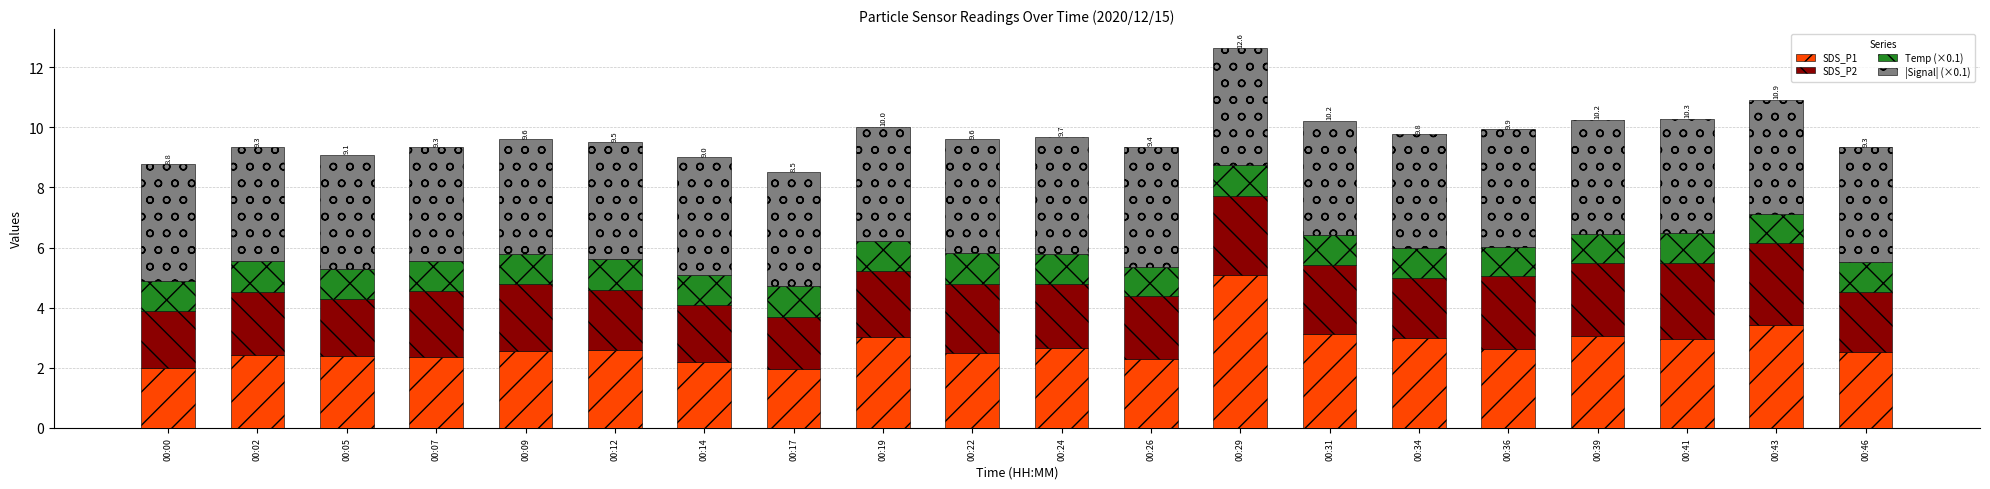

True or false: SDS_P1 has a value of 2.4 at 00:02.

True